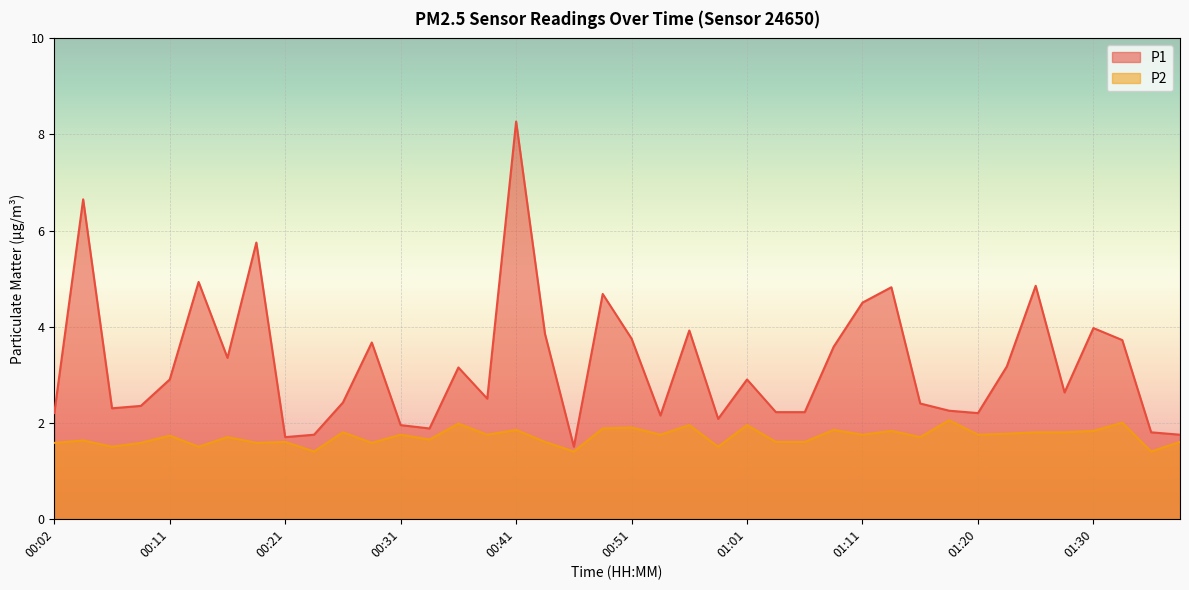

What are all the series names shown in the legend?

P1, P2